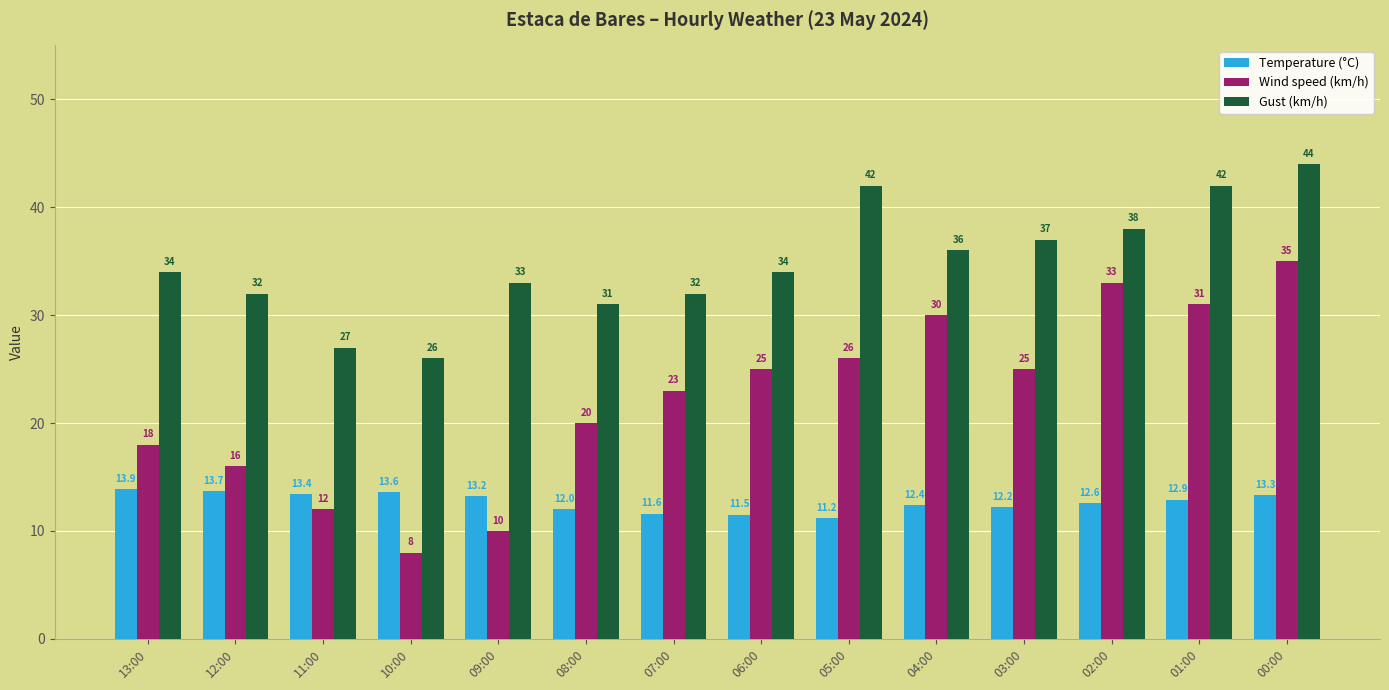

What is the label of the 2nd bar from the left?

12:00